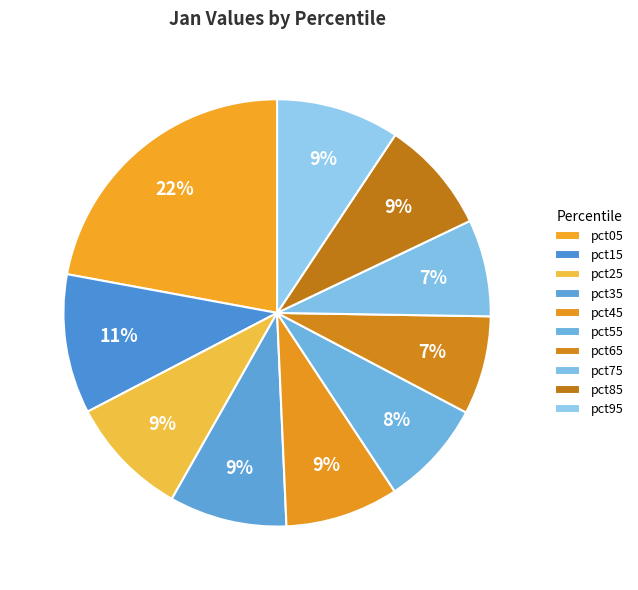

Rank the categories by value from highest to lowest.

pct05, pct15, pct95, pct25, pct35, pct85, pct45, pct55, pct65, pct75